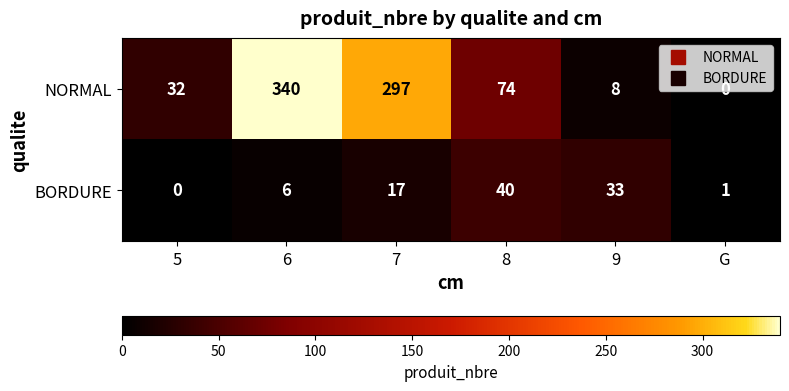

List the labels in order of BORDURE value, largest first.

8, 9, 7, 6, G, 5